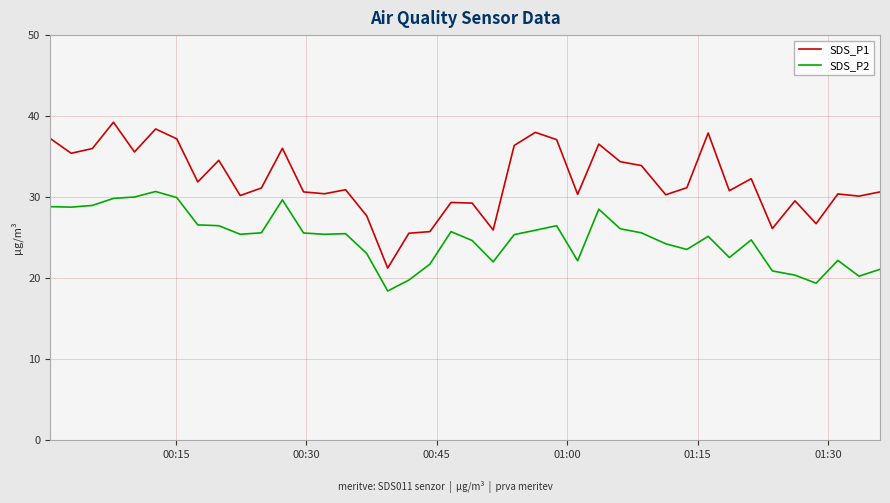

How many lines are shown in the chart?

2